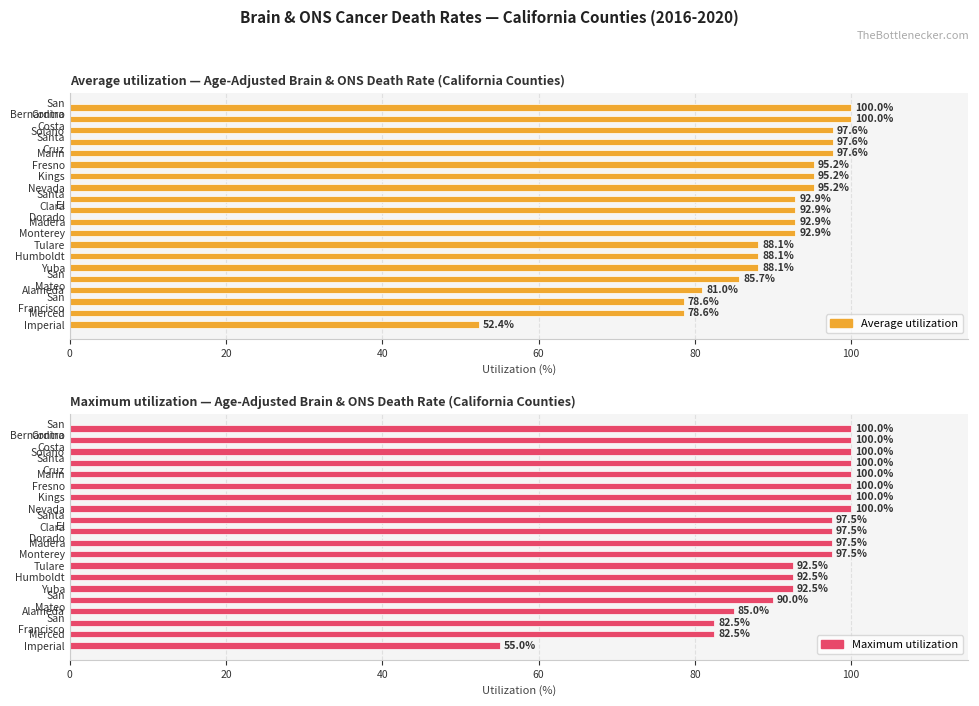

Between Santa Clara and Solano, which series saw the biggest shift?

Average utilization